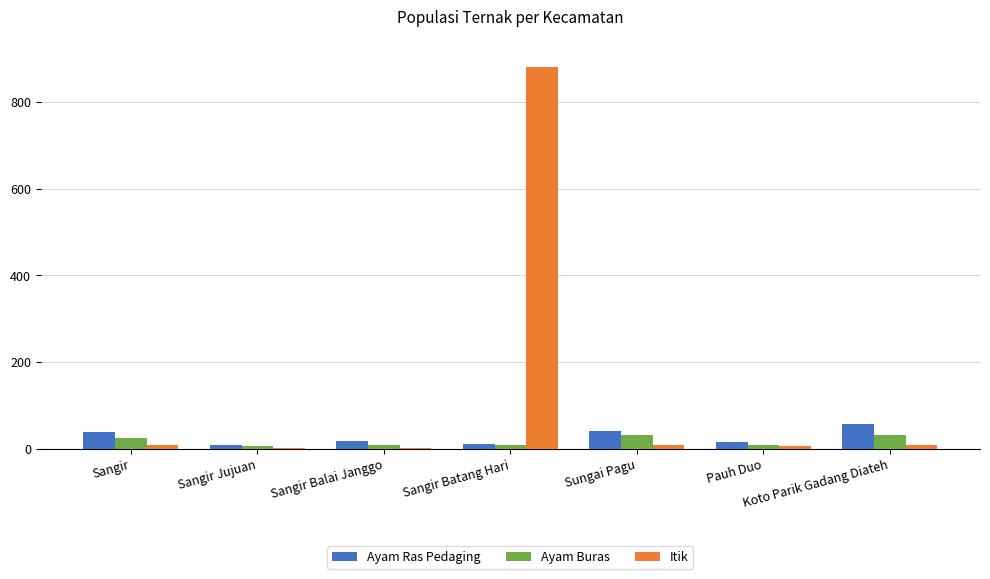

Does the chart contain stacked bars?

No